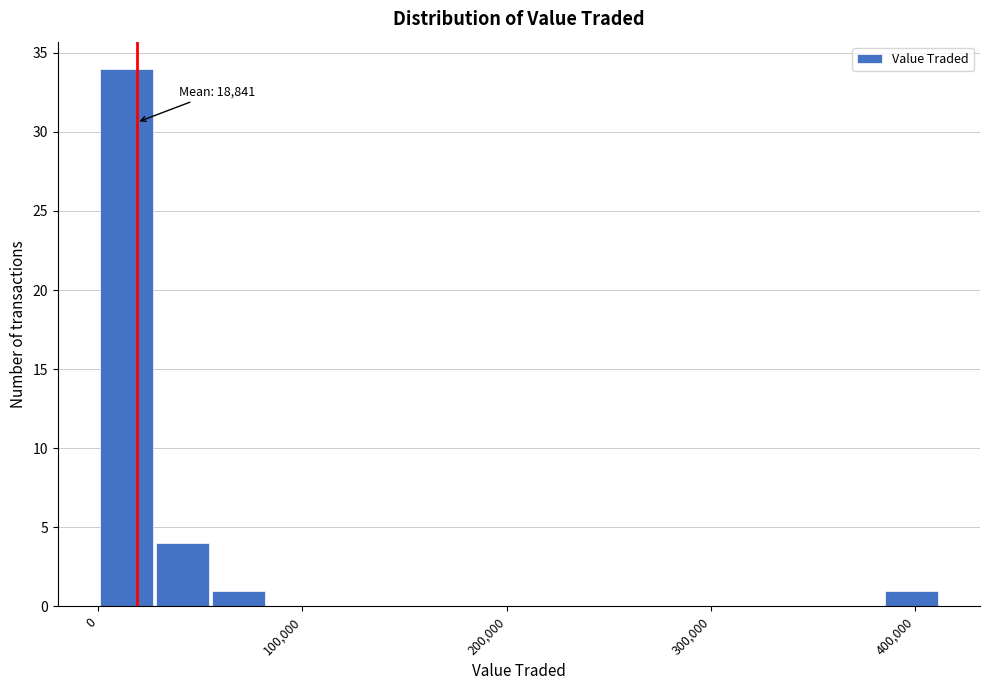

Read against the x-axis, roughly where is the centre of the tallest bar?

10000